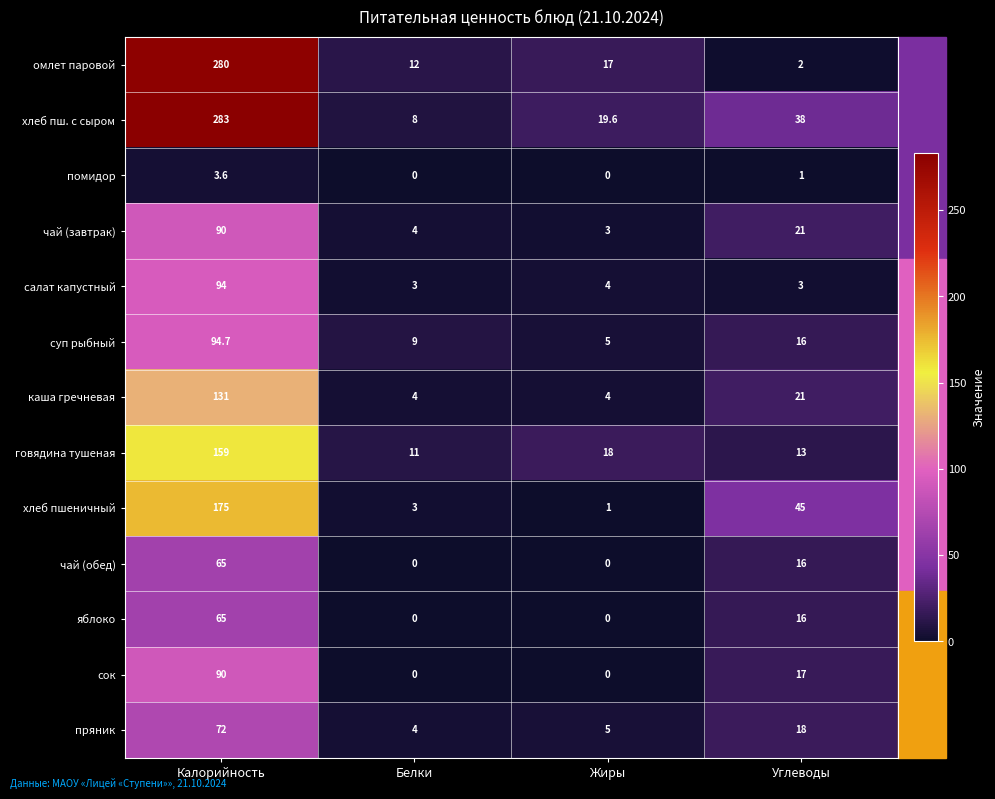

What is the difference between the second highest and second lowest values in the суп рыбный series?

7.0